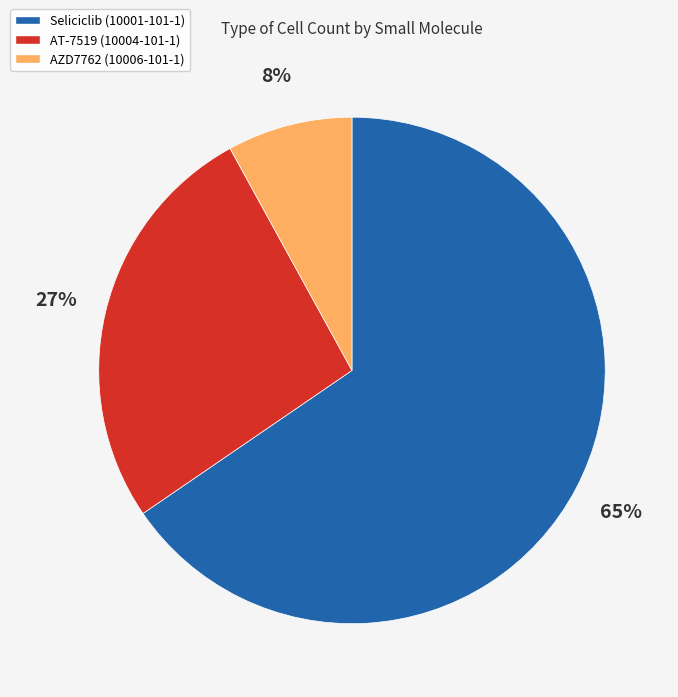

Which category has the smallest portion of the pie?

AZD7762 (10006-101-1)